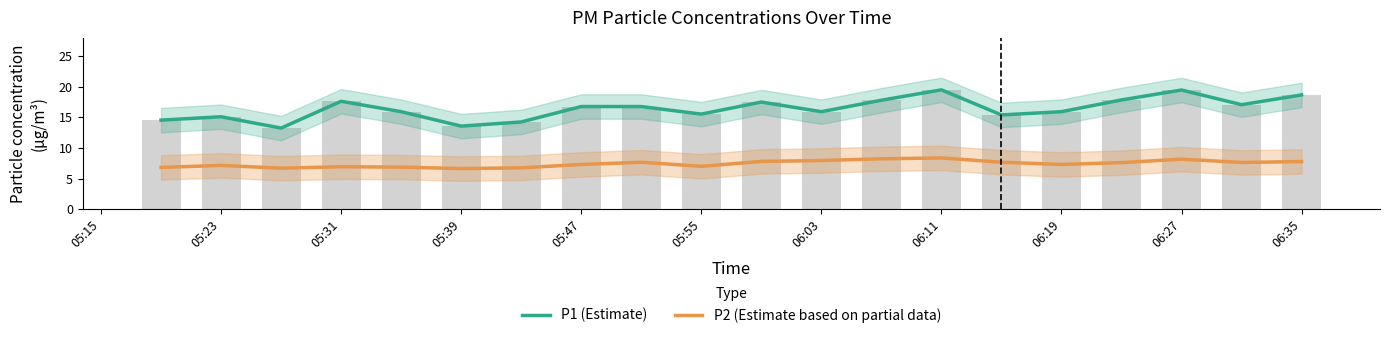

What position from the right is 06:35?

1